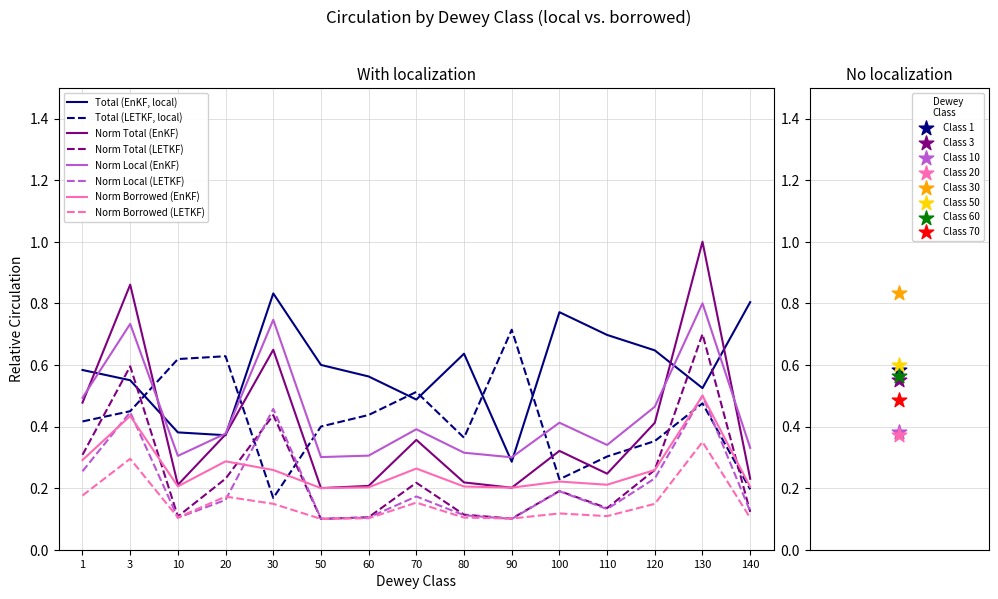

Which category has the highest value in the Norm Total (LETKF) series?

130